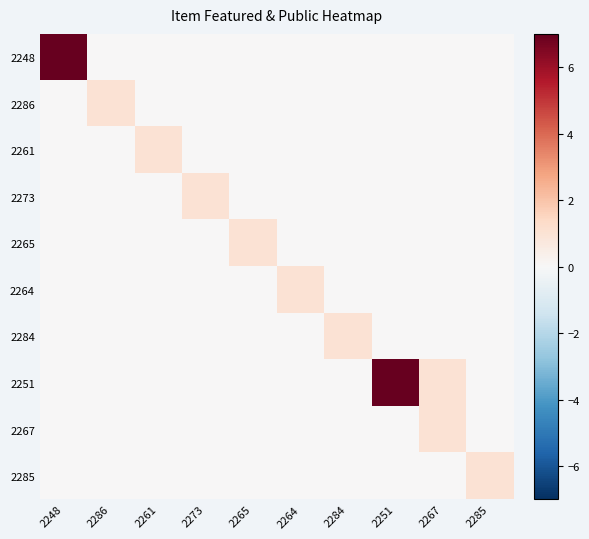

Between 2261 and 2273, which is larger?

2261